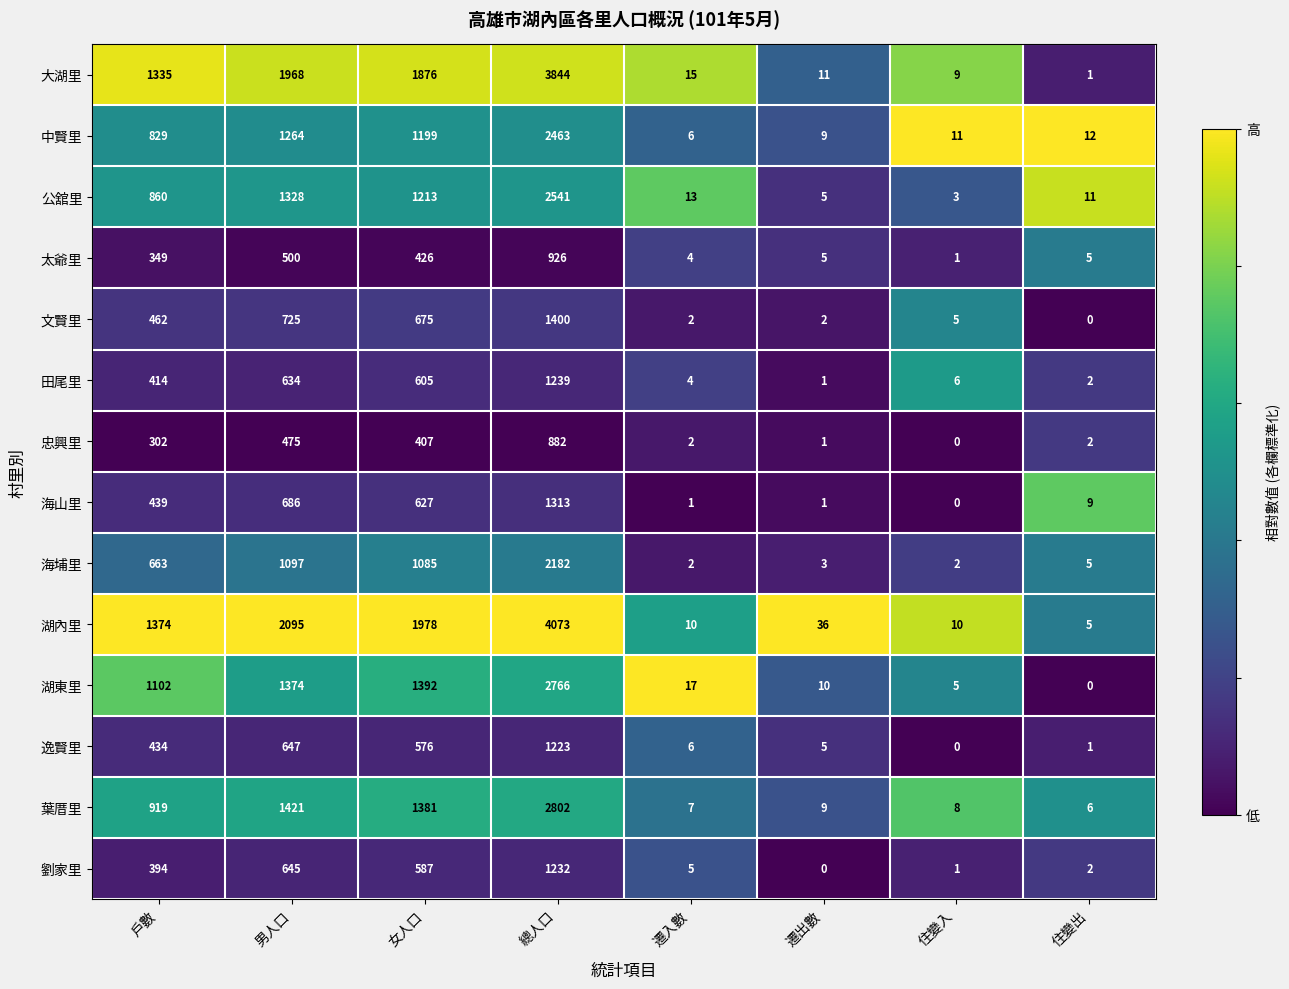

Which category has the lowest value in the 劉家里 series?

遷出數